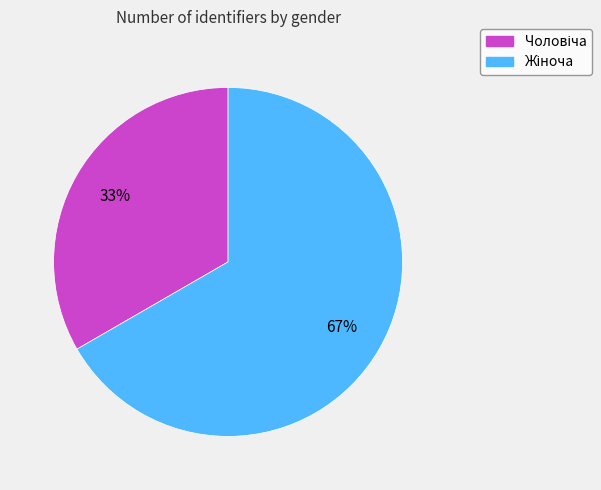

To the nearest percent, what is the average slice percentage?

50%